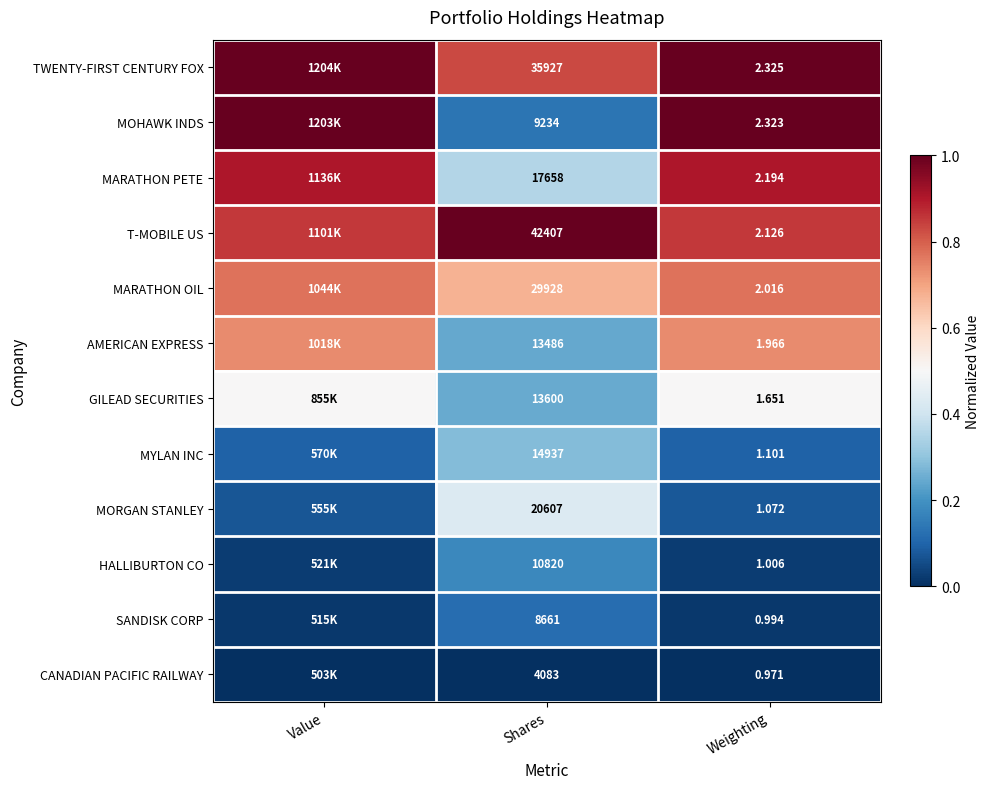

Is it true that TWENTY-FIRST CENTURY FOX equals 0.4 at Weighting?

False